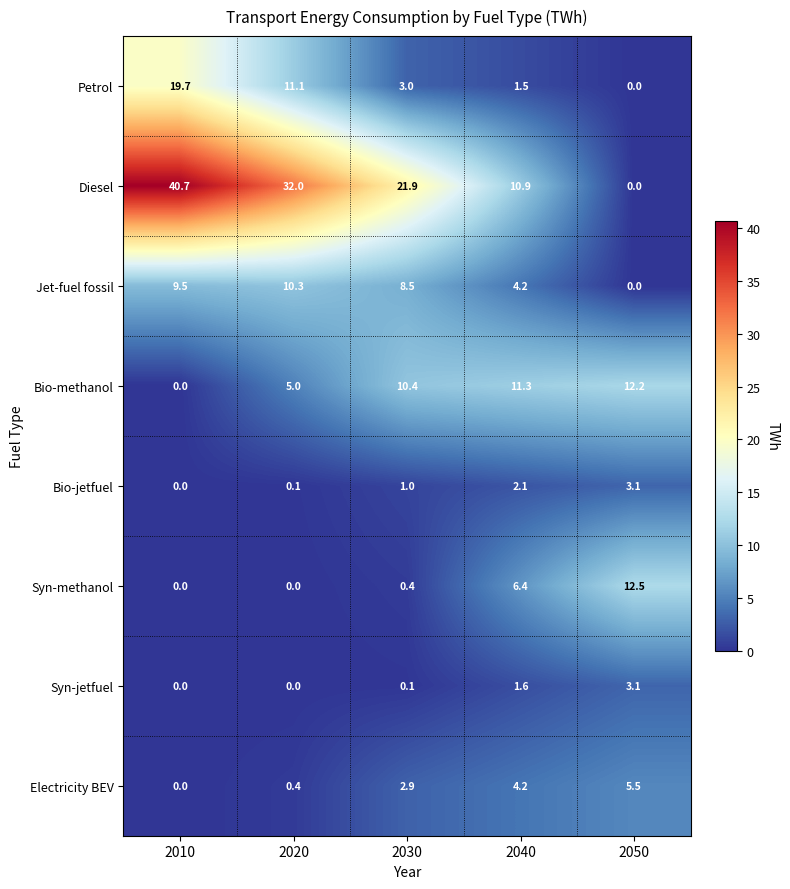

True or false: Bio-jetfuel has a value of 3.1 at 2040.

False